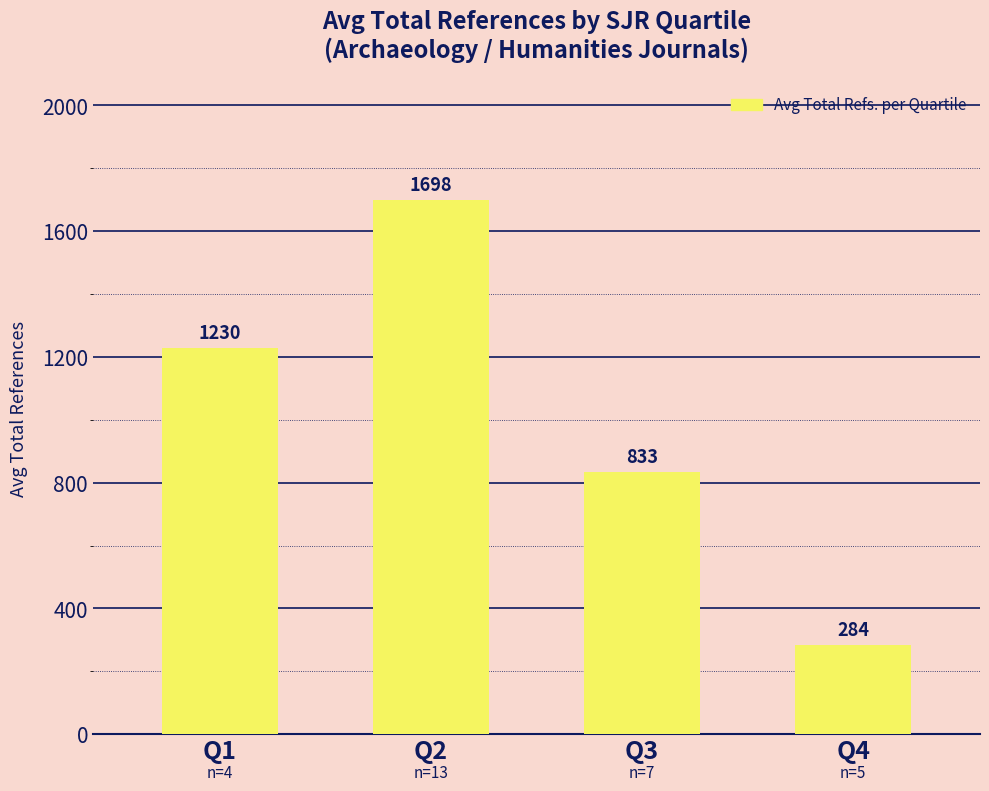

The value at Q4 is 114.9. True or false?

False